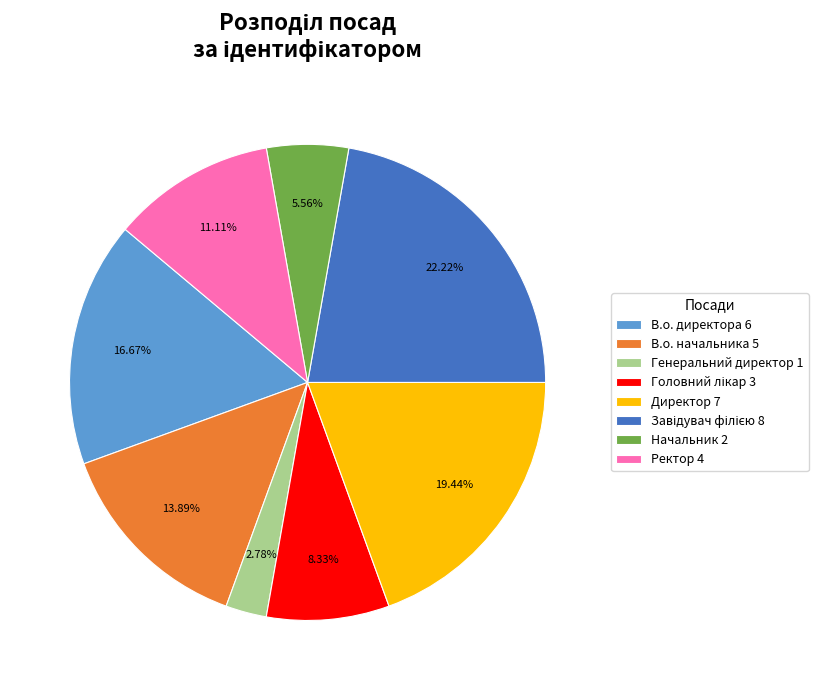

Between Начальник 2 and Директор 7, which is larger?

Директор 7